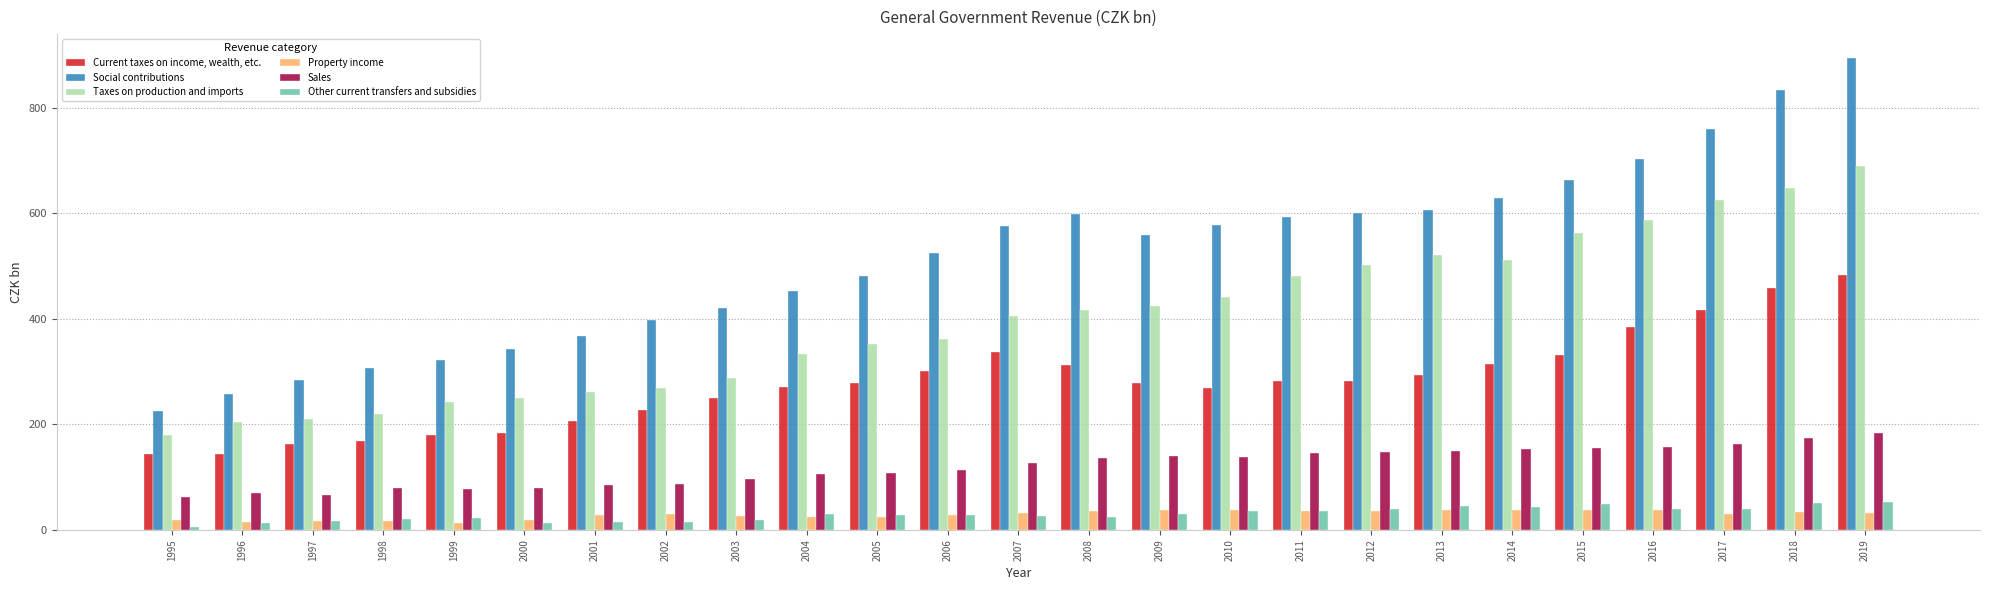

Is the value of Taxes on production and imports at 1996 greater than the value of Sales at 2000?

Yes